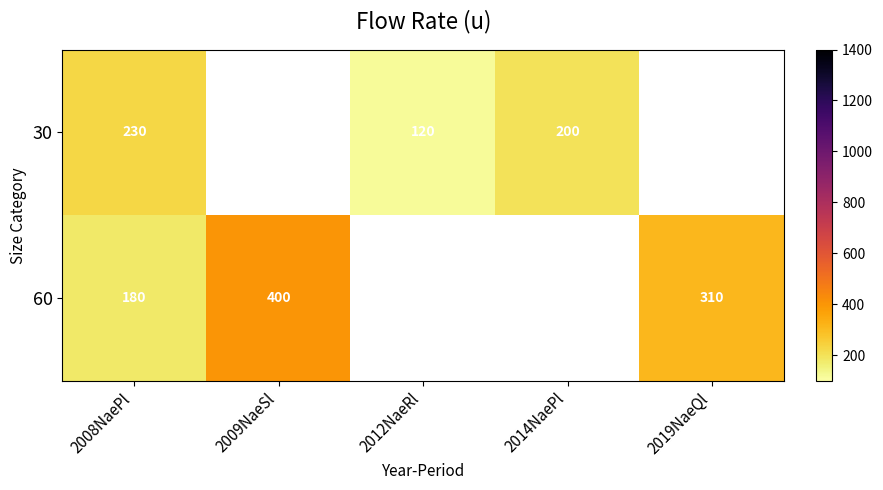

What is the difference between the highest and lowest values at 2008NaePl?

50